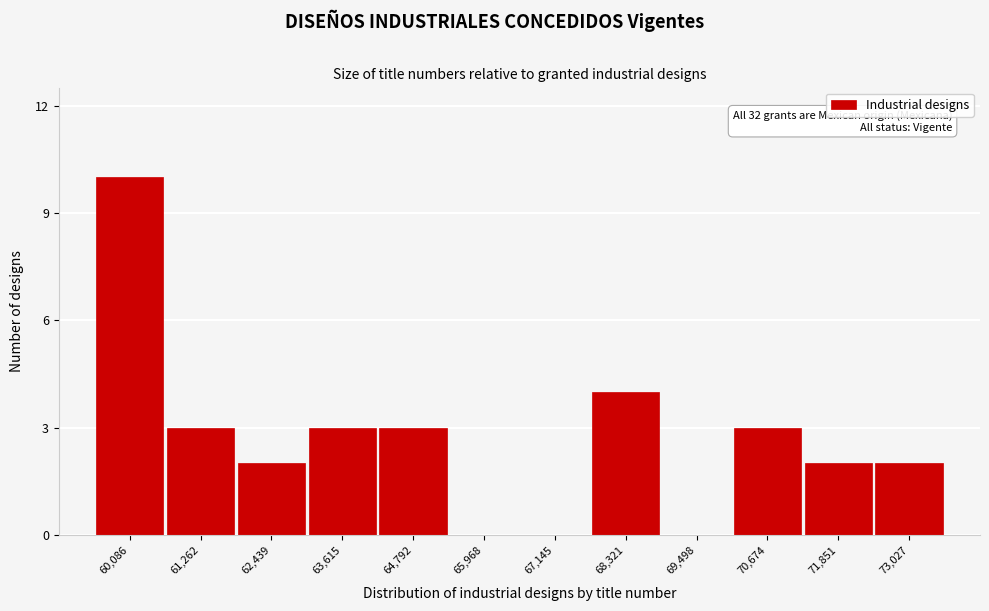

Reading left to right, what are all the values shown in this chart?

60,086=10	61,262=3	62,439=2	63,615=3	64,792=3	65,968=0	67,145=0	68,321=4	69,498=0	70,674=3	71,851=2	73,027=2